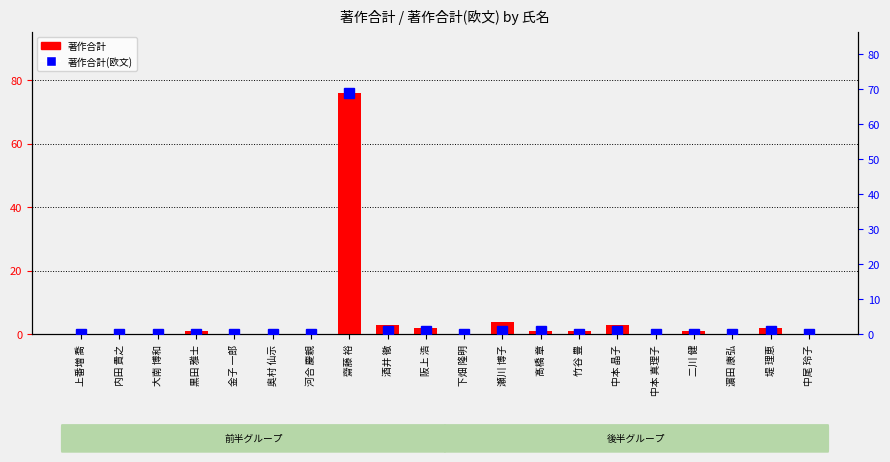

Between 濵田 康弘 and 金子 一郎, which is larger?

濵田 康弘